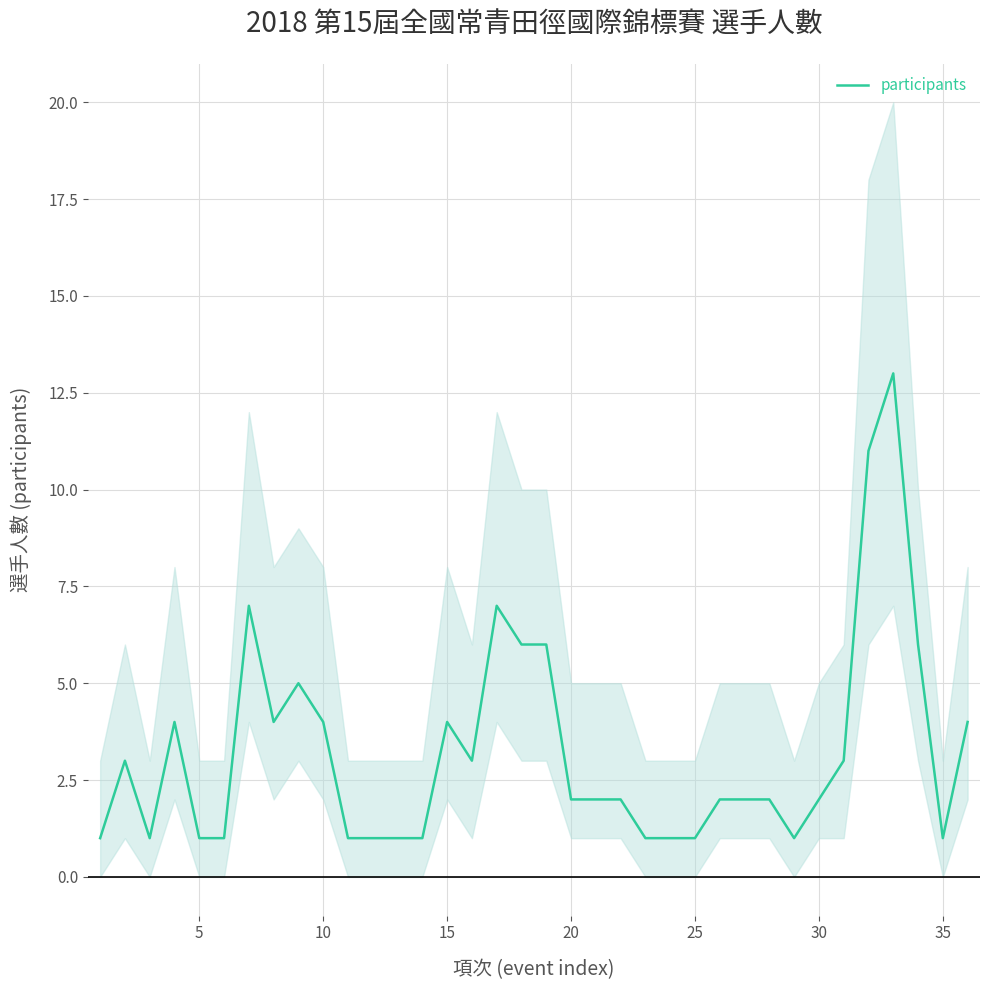

What is the difference between the maximum and minimum values?

12